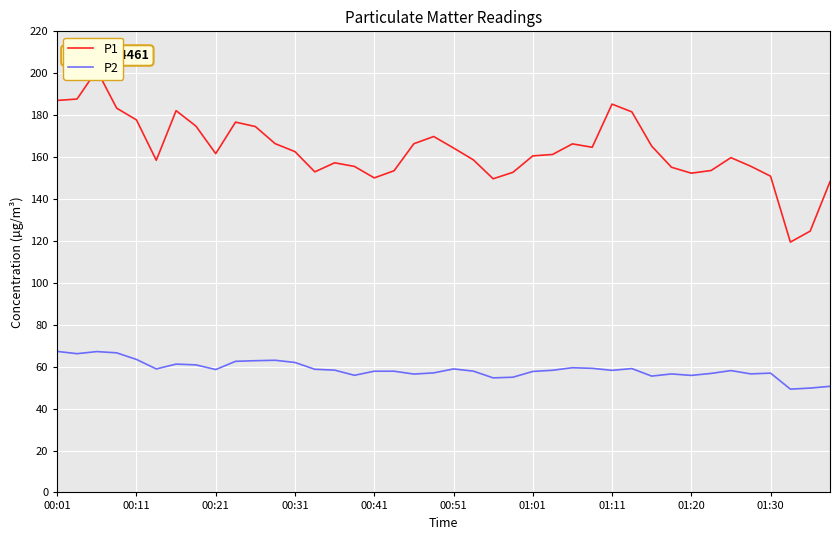

Which series has the widest spread of values?

P1